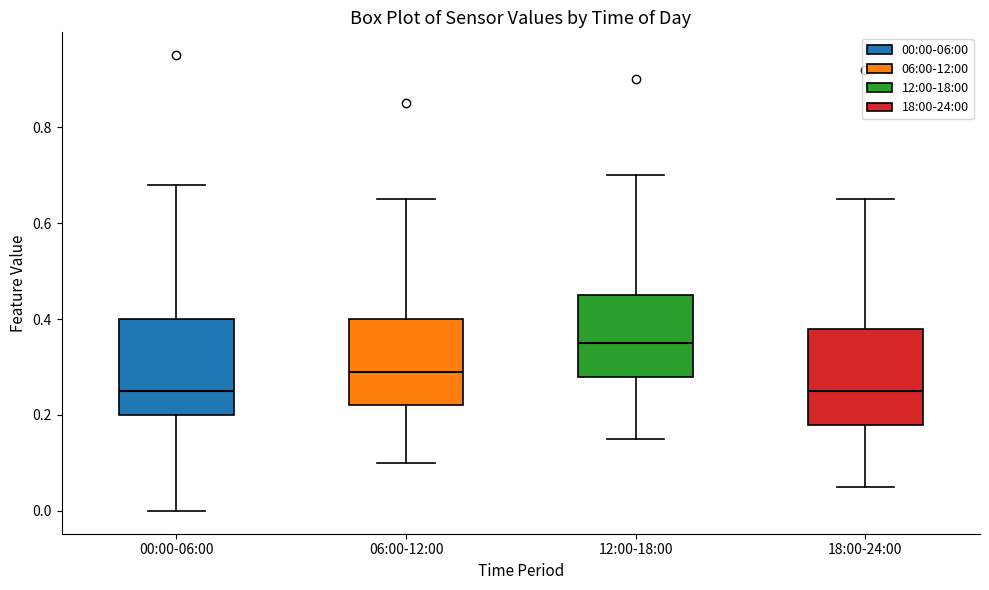

Where does the upper whisker of the box for 00:00-06:00 end on the y-axis? The values are not printed on the chart, so give them approximately, as read against the axis.

0.68